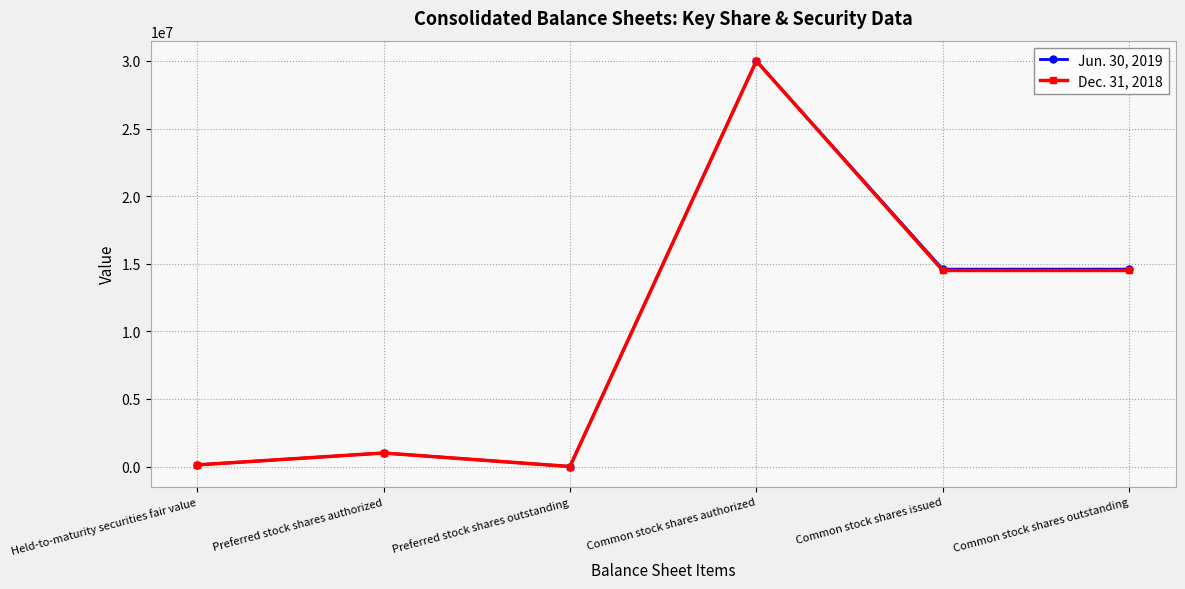

Count the number of data series in this chart.

2